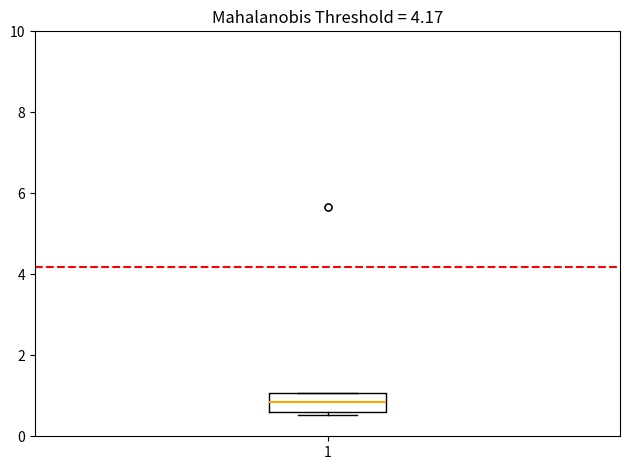

Read this box plot against the y-axis: the position of the median line, the range covered by the box, and the ends of both whiskers. The values are not printed on the chart, so give them approximately, as read against the axis.

median 0.8, box 0.6 to 1.0, whiskers 0.6 (just below the box's lower edge) to 1.0